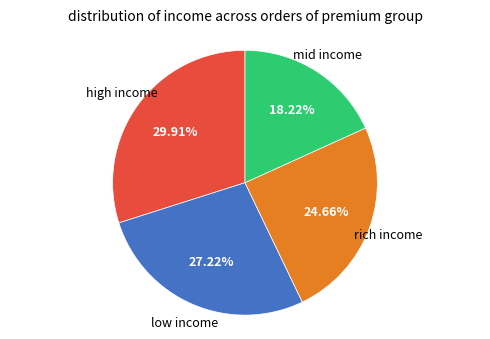

Is there any slice that represents more than half of the pie?

No